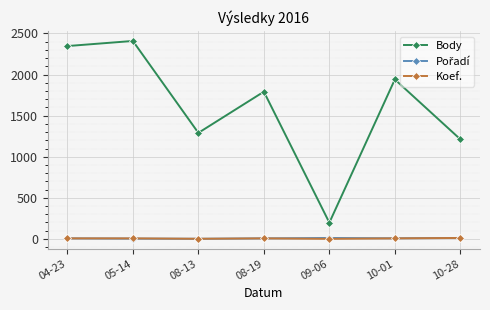

Read the Koef. value at 08-19.

7